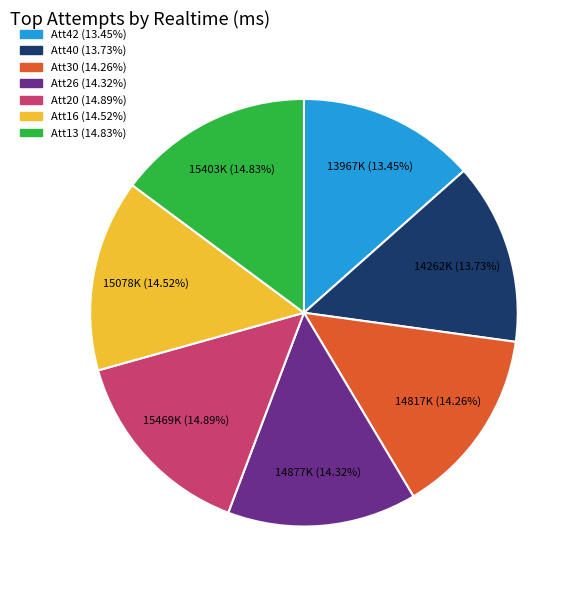

Is there a majority slice in this chart?

No